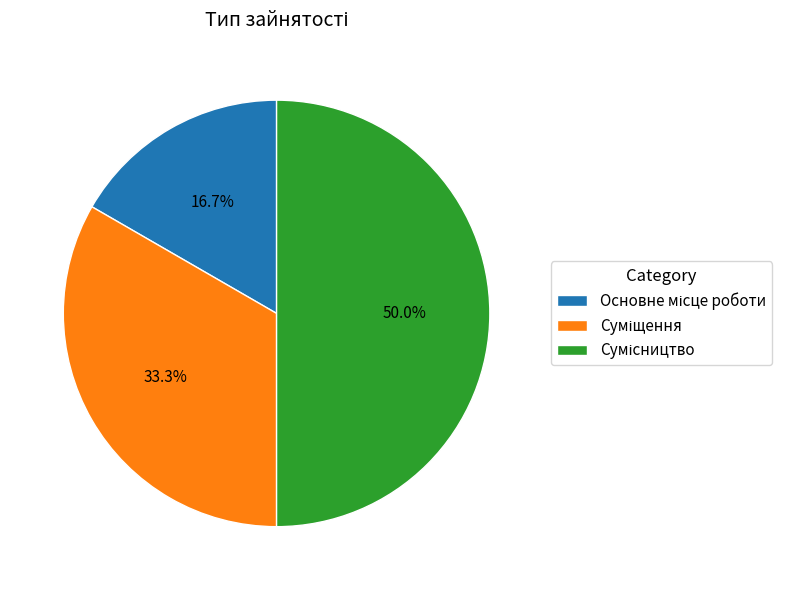

To the nearest percent, what portion does Сумісництво represent?

50%